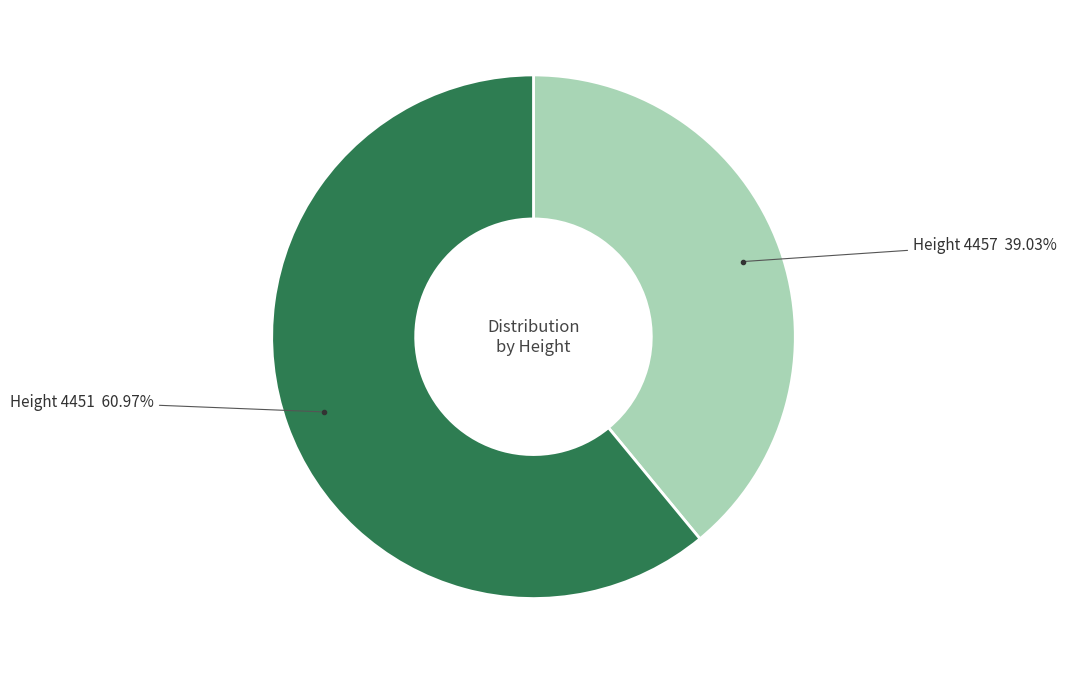

To the nearest percent, what is the average slice percentage?

50%